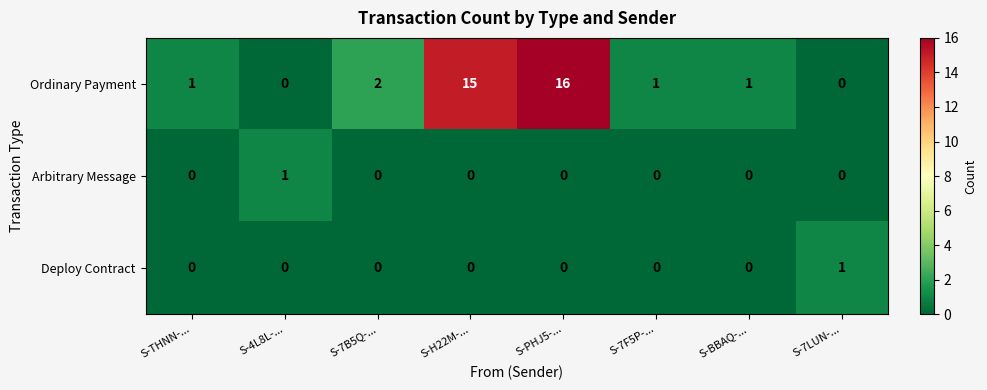

At which category is the sum across all series the highest?

S-PHJ5-...